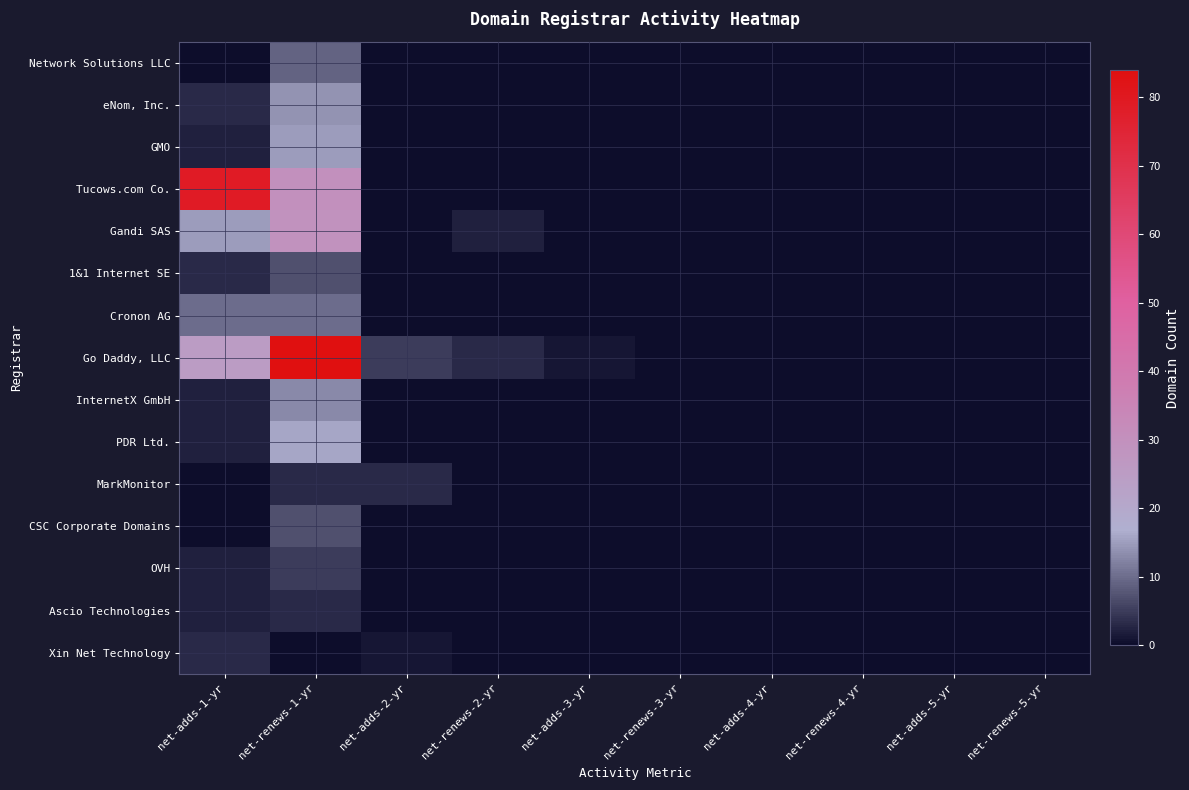

What is the difference between the highest and lowest values at net-renews-2-yr?

3